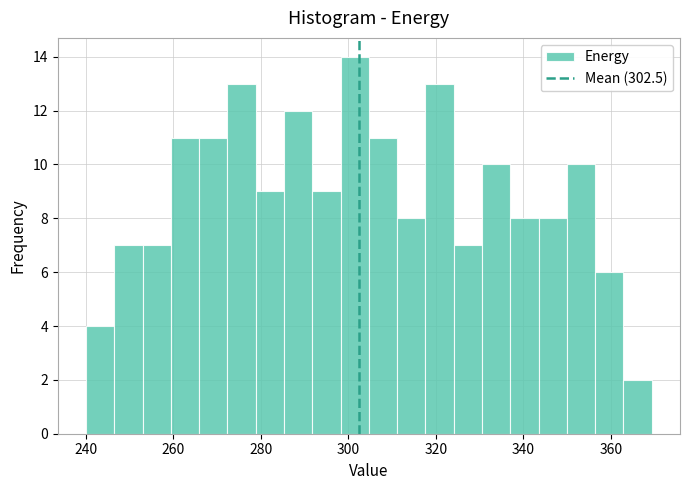

Read against the x-axis, roughly where is the centre of the tallest bar?

302